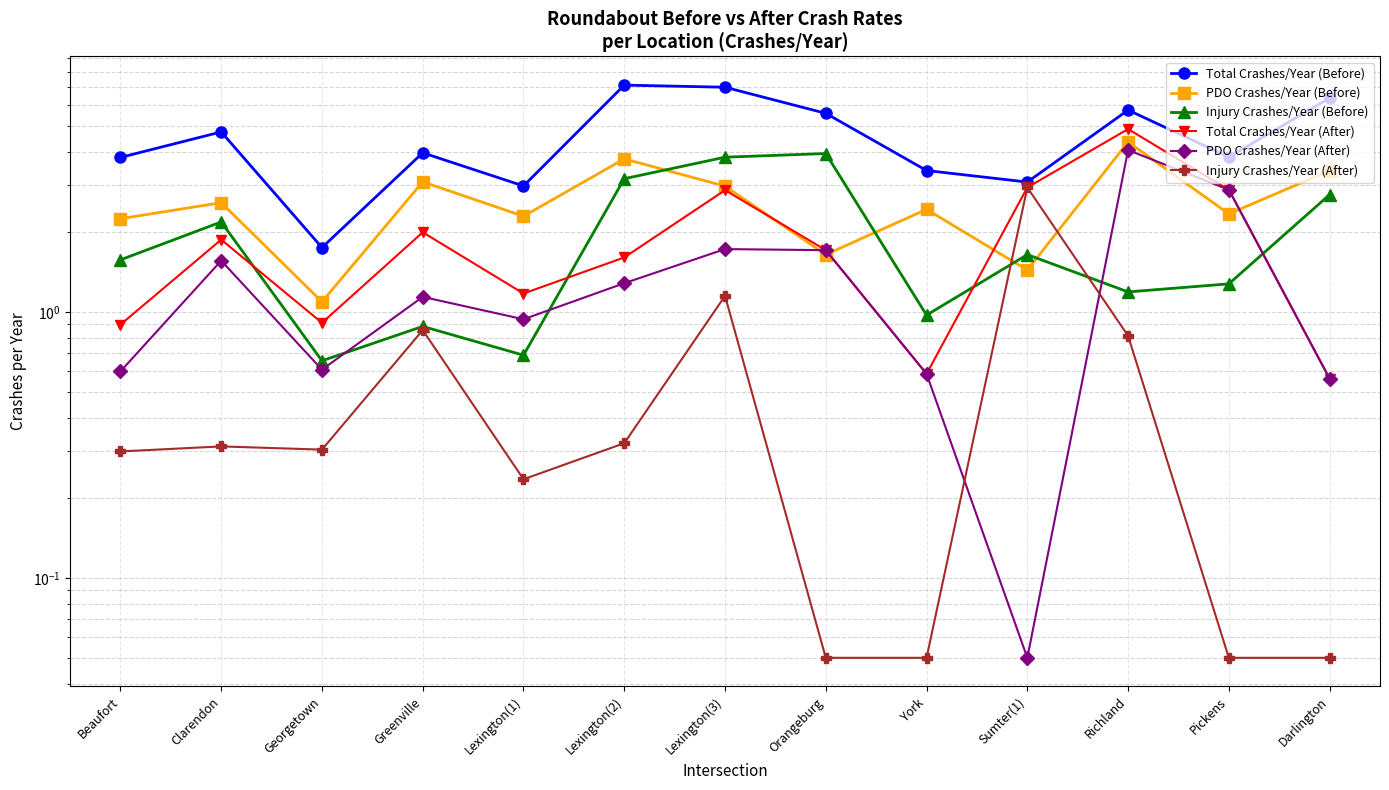

How many interior local valleys does the Total Crashes/Year (Before) series have?

4